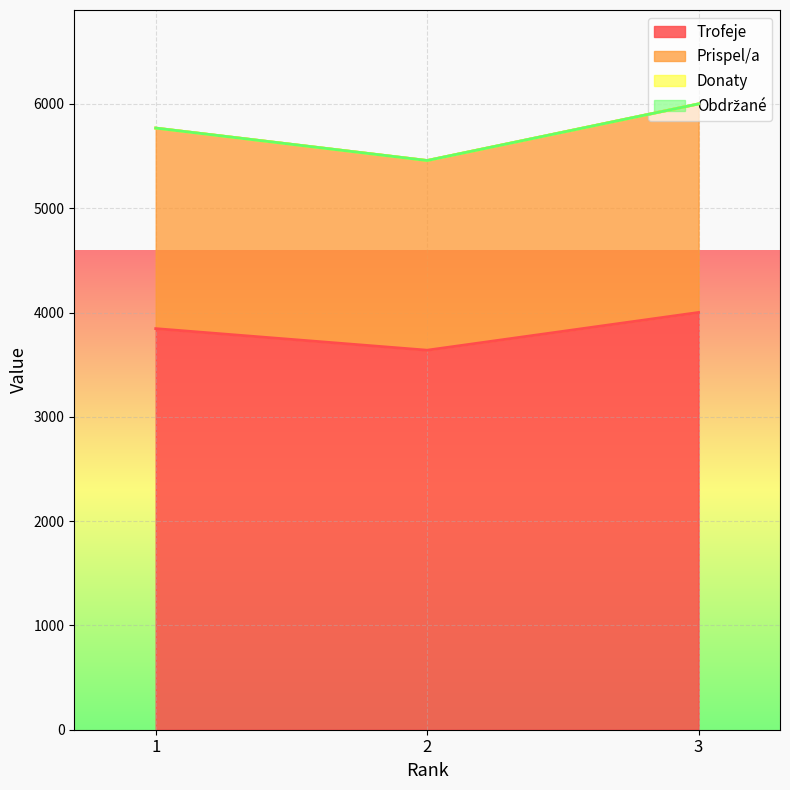

What is the sum of the Trofeje values at 1 and 2?

7485